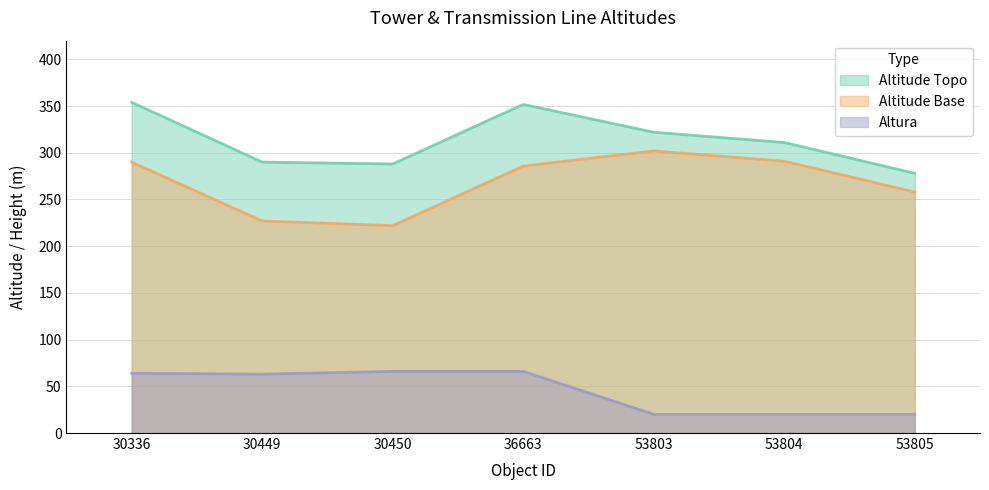

True or false: altitude_base and altitude_topo cross at least once.

False